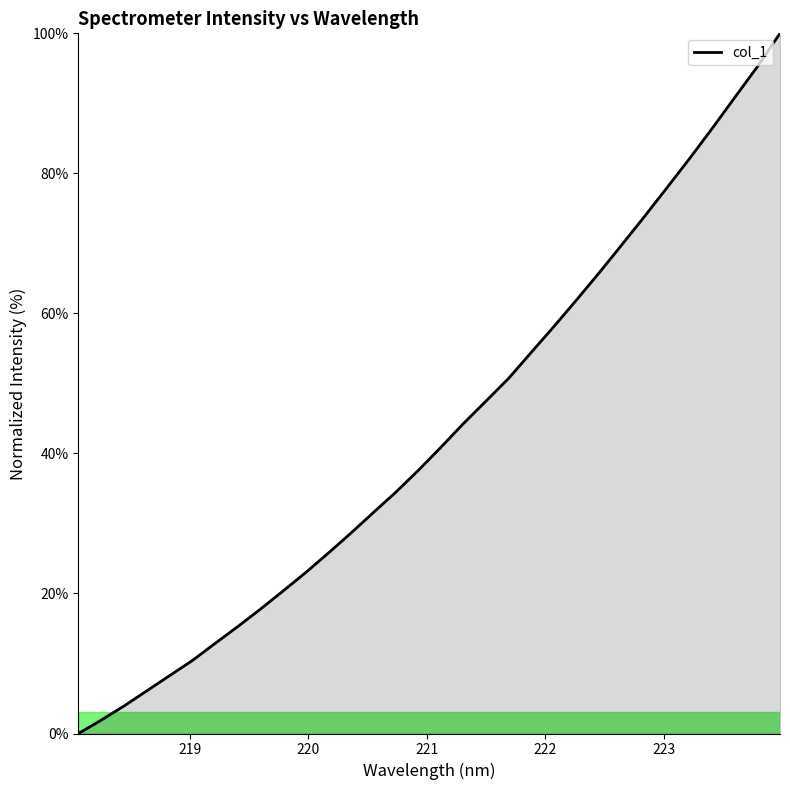

Reading left to right, list all the values displayed in this chart.

0.0	1.9	3.9	6.1	8.2	10.4	12.8	15.2	17.7	20.3	22.9	25.7	28.5	31.5	34.4	37.6	40.9	44.3	47.5	50.7	54.4	58.1	61.9	65.8	69.8	73.8	78.0	82.1	86.4	90.8	95.2	100.0